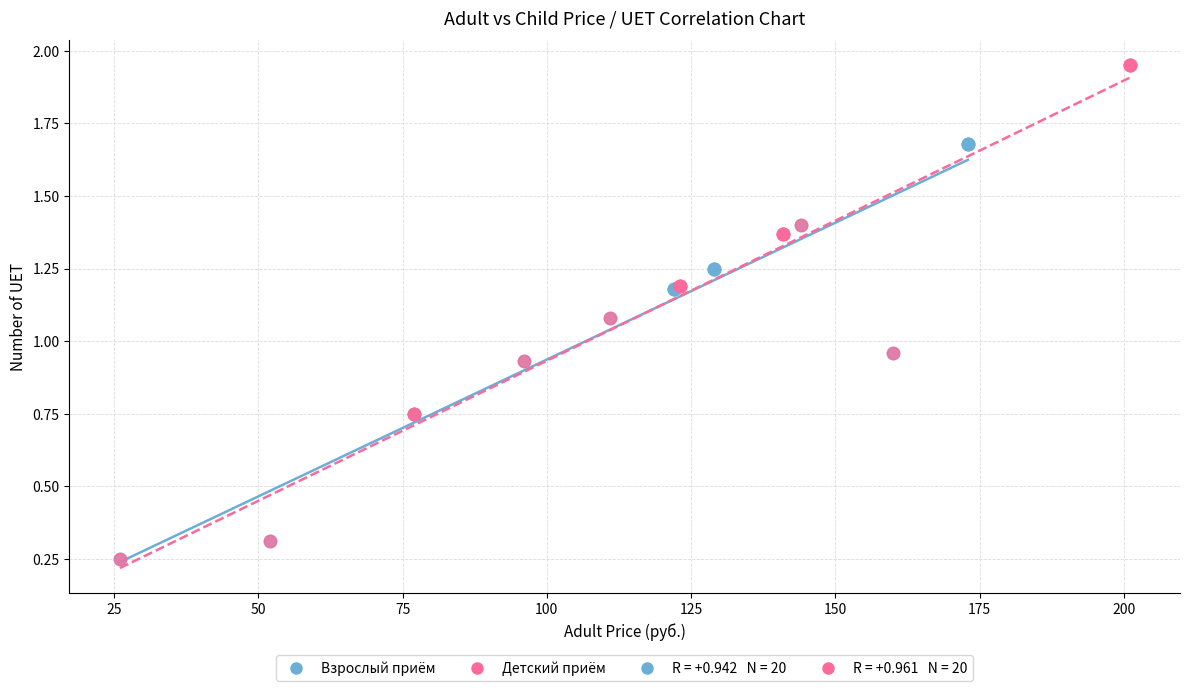

Which series has the largest Y range (max minus min)?

Детский приём